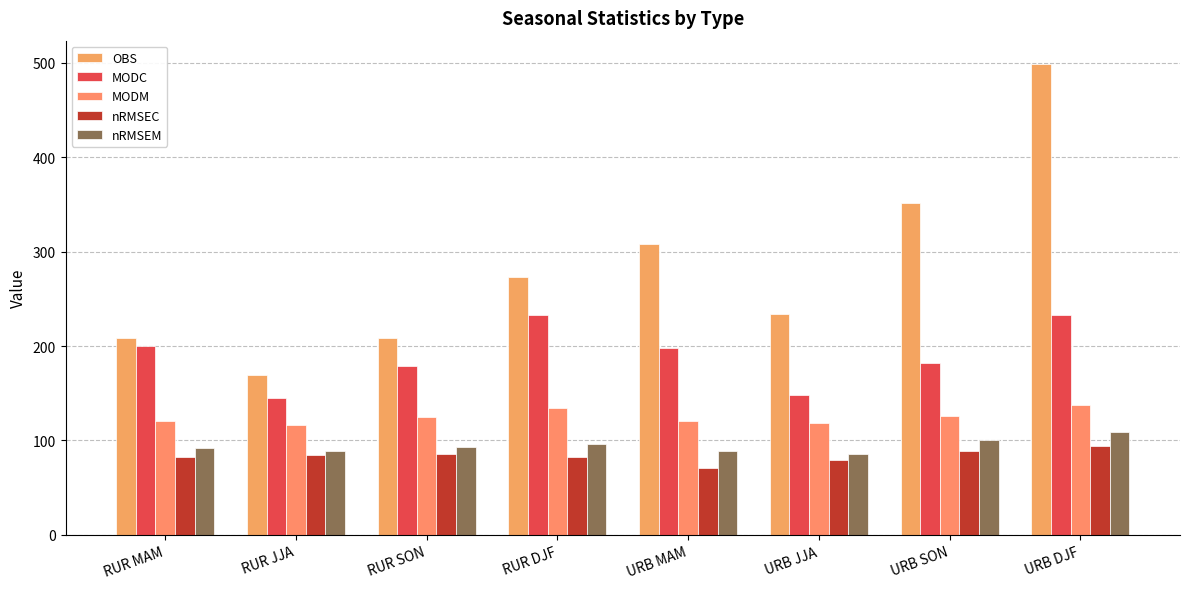

Which series has the largest total across all categories?

OBS